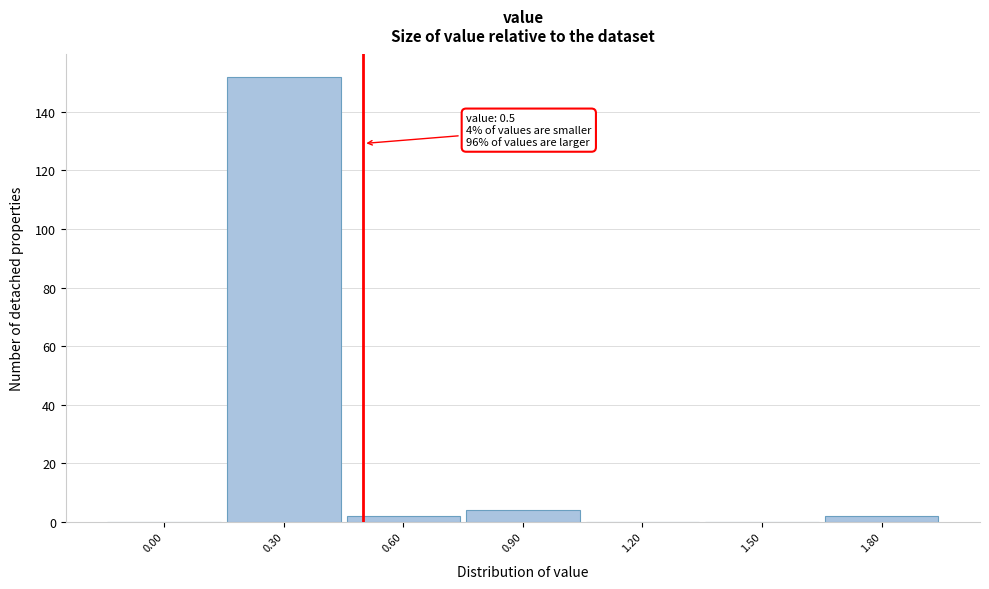

Reading left to right, extract all data points from this chart.

0.00=0	0.30=152	0.60=2	0.90=4	1.20=0	1.50=0	1.80=2